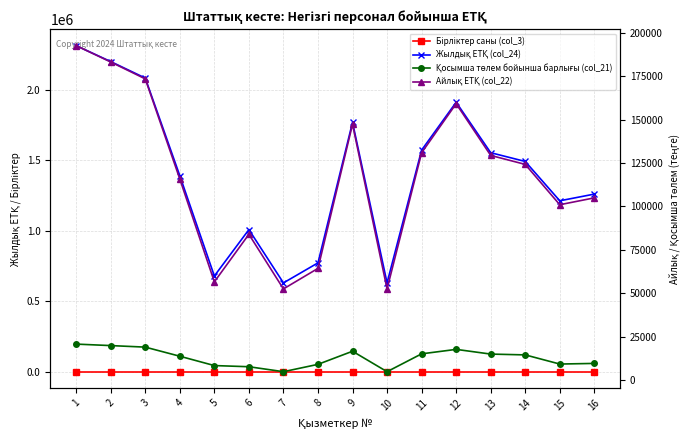

Where is the first local maximum for Айлық ЕТҚ (col_22)?

6